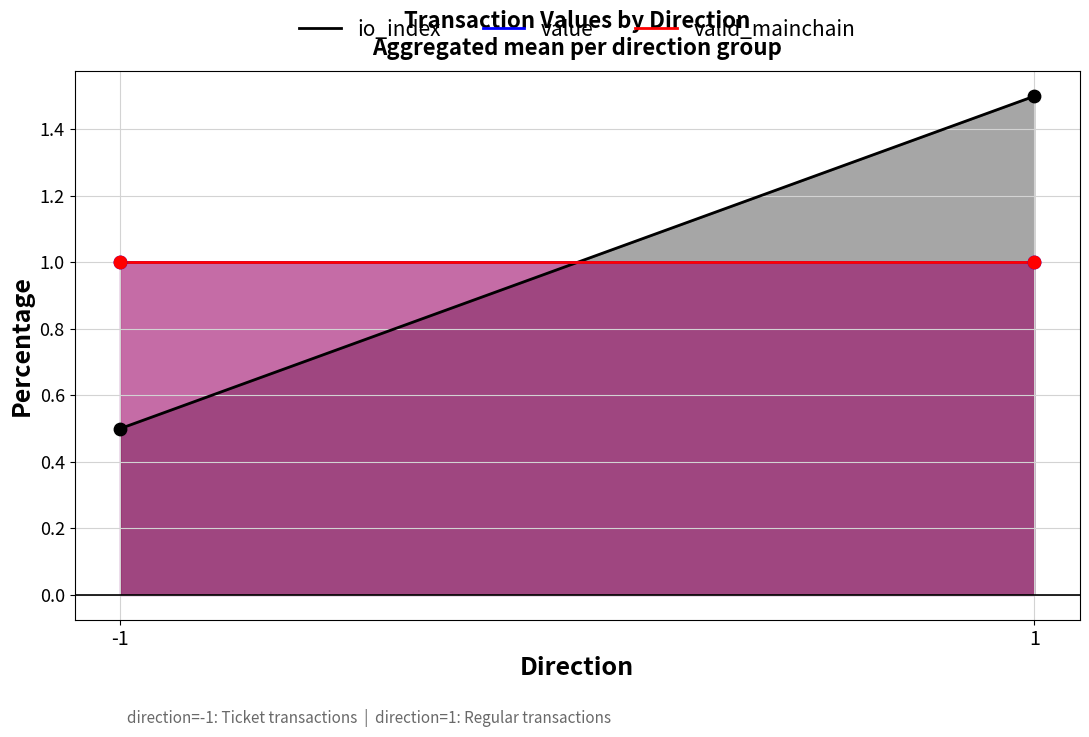

Which series has the largest total across all categories?

value